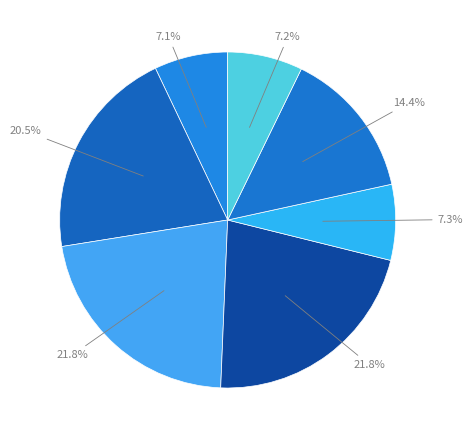

How many segments does this pie chart have?

7